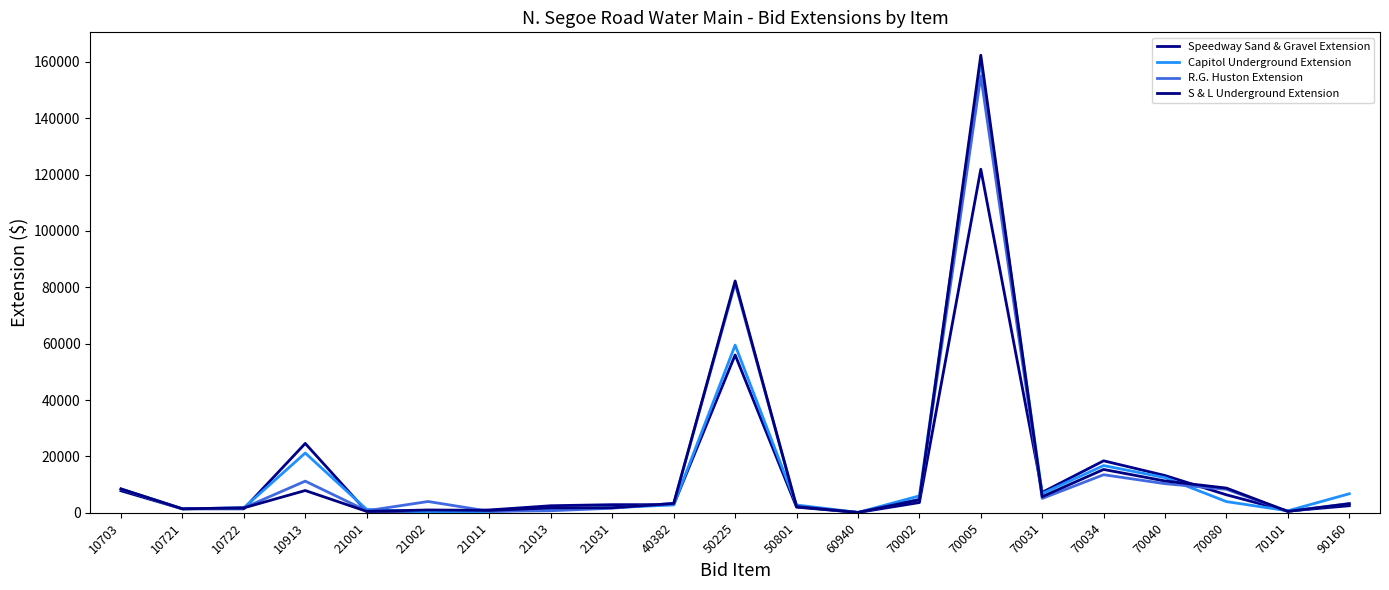

Reading left to right, list all the values displayed in this chart.

Speedway Sand & Gravel Extension: 7800.0	1400.0	1400.0	24600.0	500.0	500.0	1000.0	2500.0	2880.0	2880.0	56000.0	2000.0	100.0	3630.6	121901.2	7248.0	18445.0	13212.0	6375.0	600.0	2500.0
Capitol Underground Extension: 8450.0	1400.0	1750.0	21200.0	1200.0	240.0	430.0	1200.0	1800.0	2790.0	59500.0	2760.0	125.0	6000.0	160146.0	6840.0	16750.0	12465.0	3960.0	700.0	6750.0
R.G. Huston Extension: 8450.0	1400.0	1750.0	11225.0	710.0	4000.0	520.0	720.0	1620.0	3360.0	81375.0	2340.0	125.0	4800.0	154980.0	5100.0	13500.0	10320.0	8325.0	492.0	3275.0
S & L Underground Extension: 8450.0	1400.0	1750.0	7900.0	500.0	1000.0	850.0	1750.0	1800.0	3300.0	82250.0	2160.0	125.0	4620.0	162360.0	5720.0	15375.0	11280.0	8760.0	480.0	3200.0